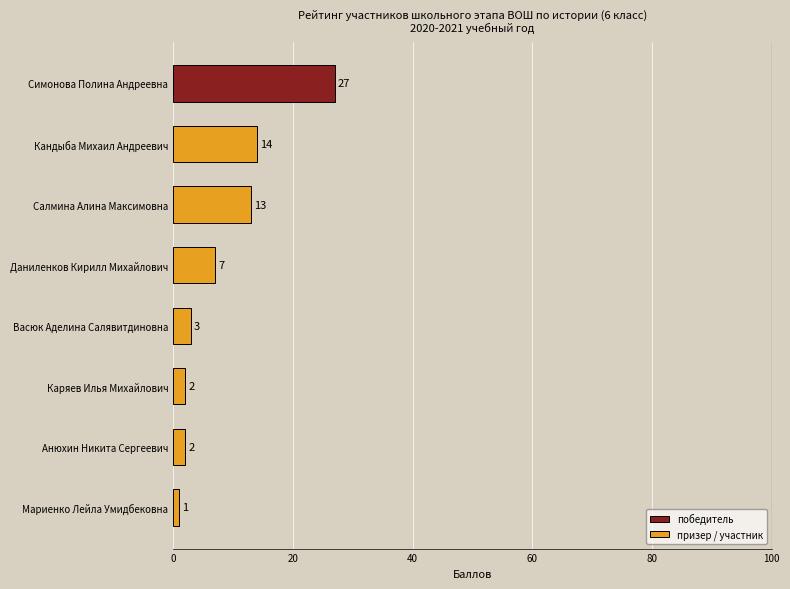

Approximately how many times larger is the value at Симонова Полина Андреевна compared to Васюк Аделина Салявитдиновна?

9.0